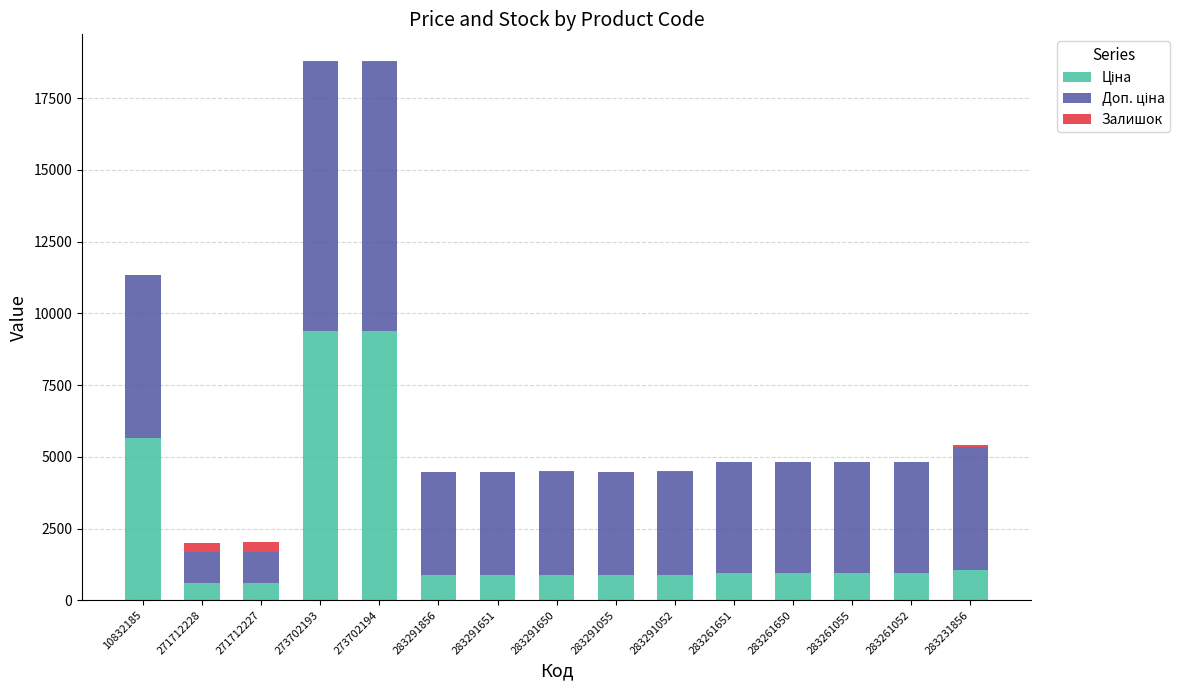

What is the label of the 2nd bar from the left?

271712228